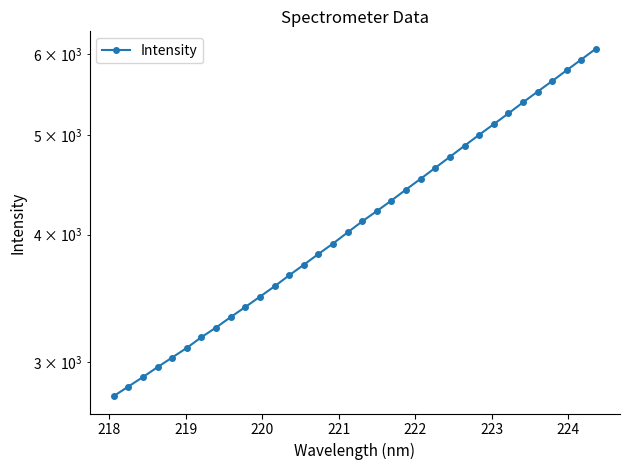

What is the greatest value displayed?

6075.8